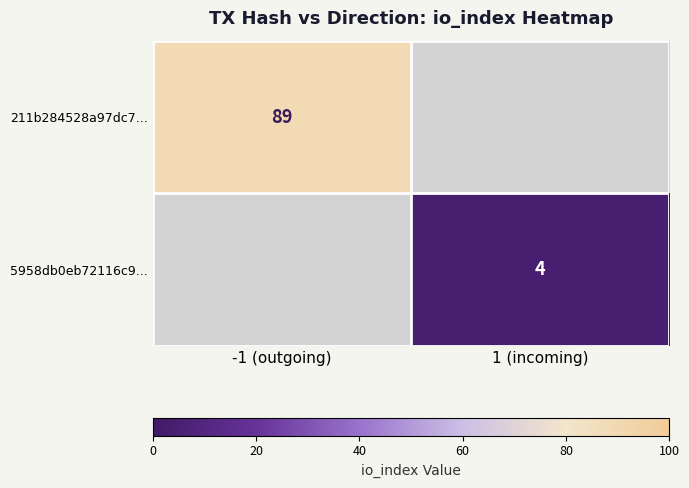

True or false: 211b284528a97dc7... has a value of 89 at -1 (outgoing).

True